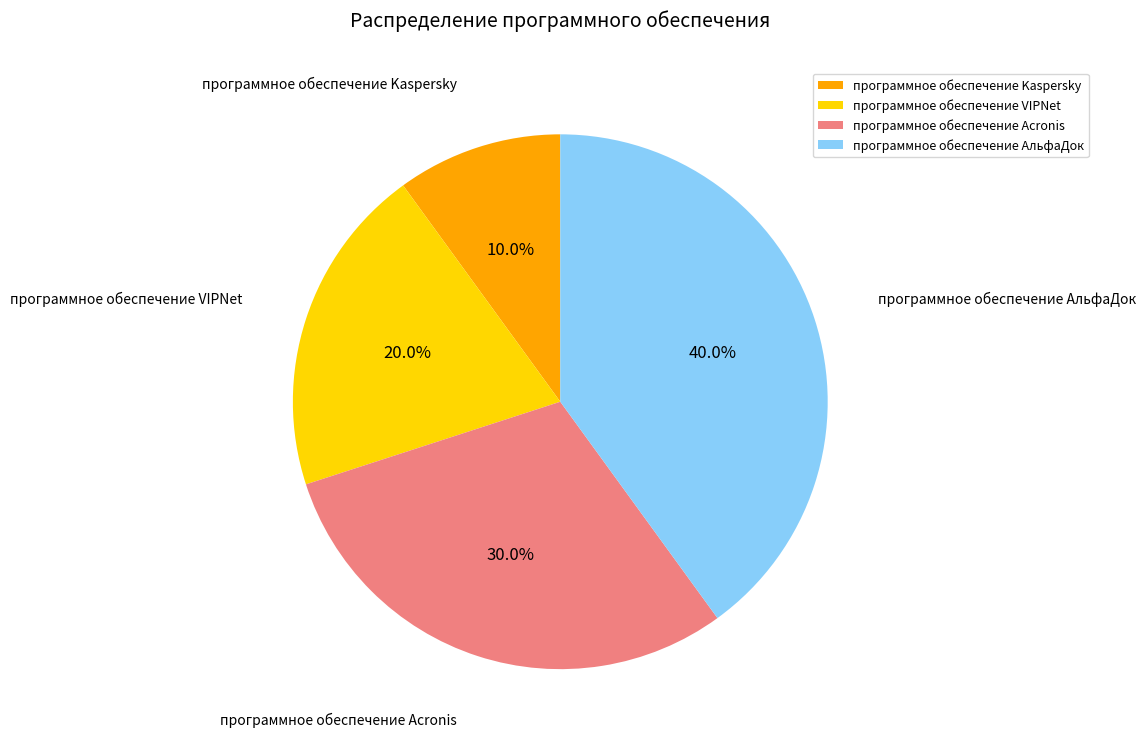

Which slice is the largest?

программное обеспечение АльфаДок